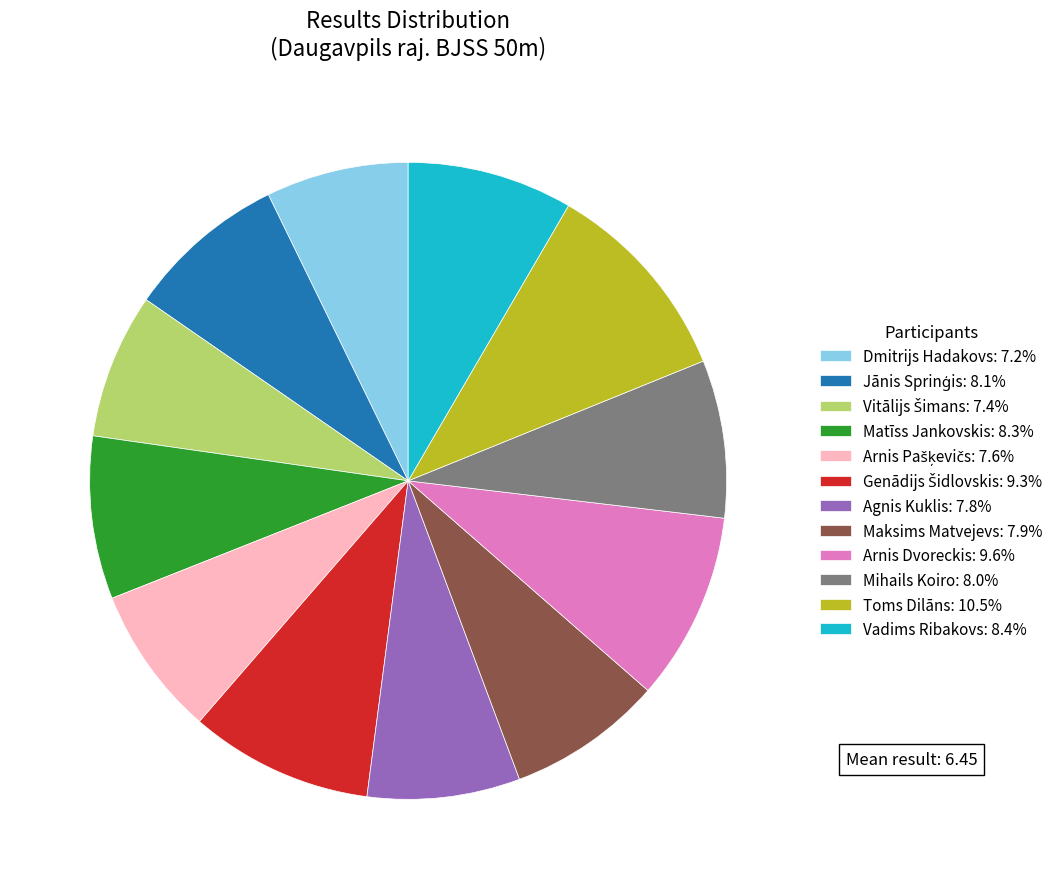

How many segments does this pie chart have?

12